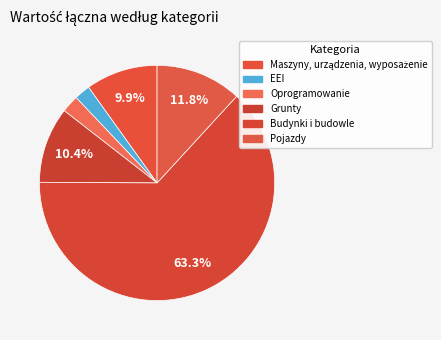

Between Maszyny, urządzenia, wyposażenie and EEI, which is larger?

Maszyny, urządzenia, wyposażenie